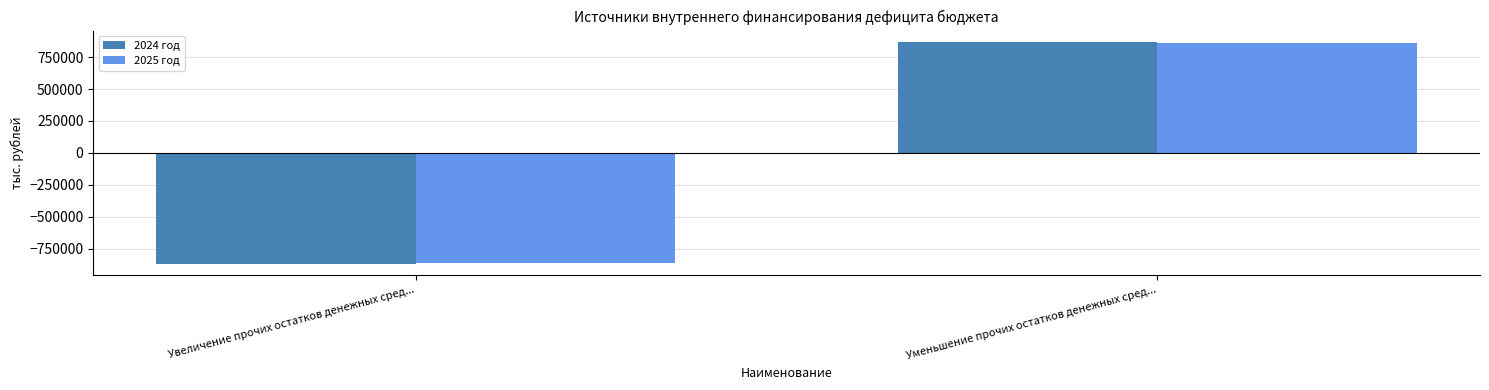

Which series has the largest range (max minus min)?

2024 год